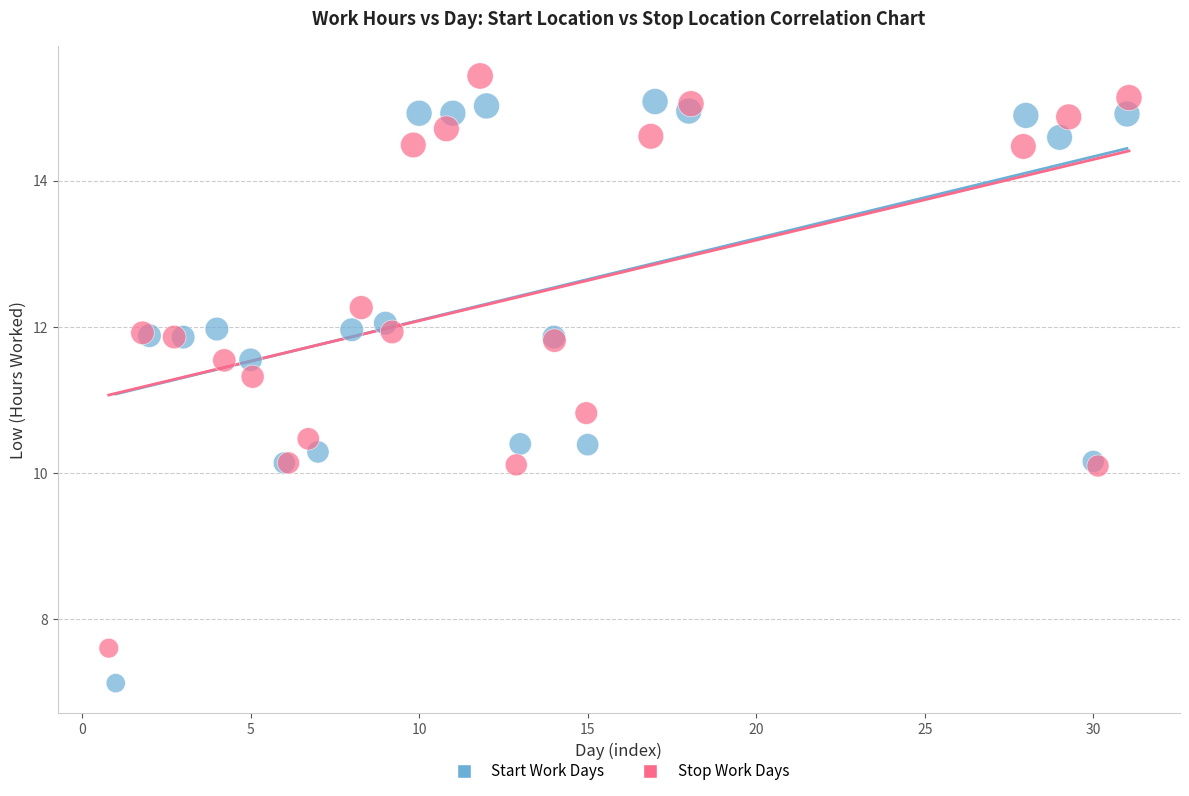

Which series contains the lowest Y value?

Start Work Days